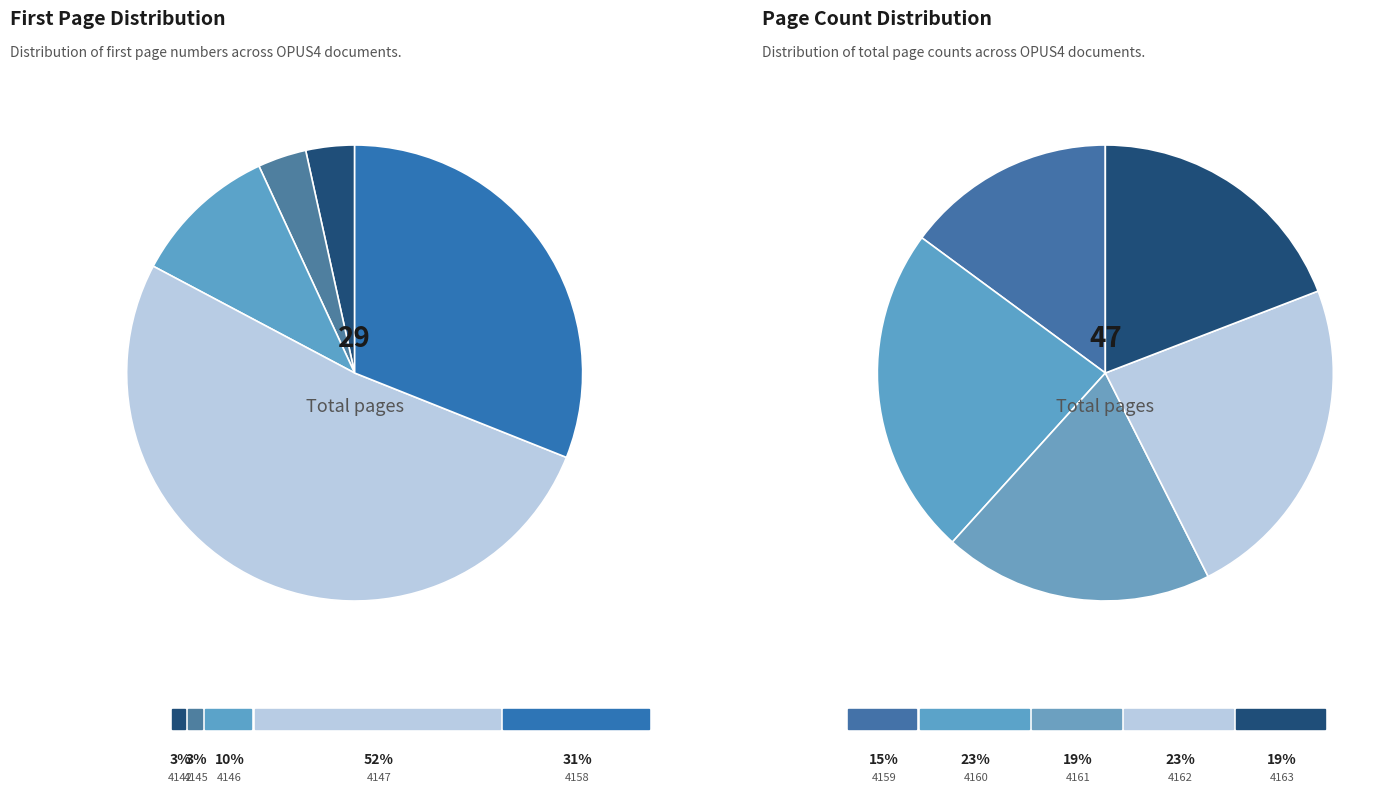

How many segments does this pie chart have?

10